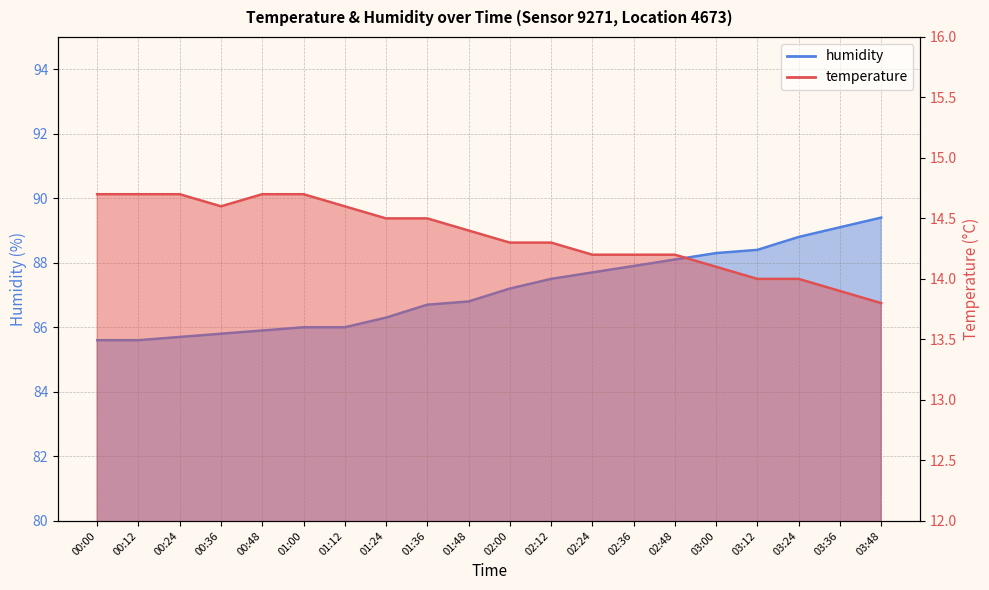

Which series has the widest spread of values?

humidity